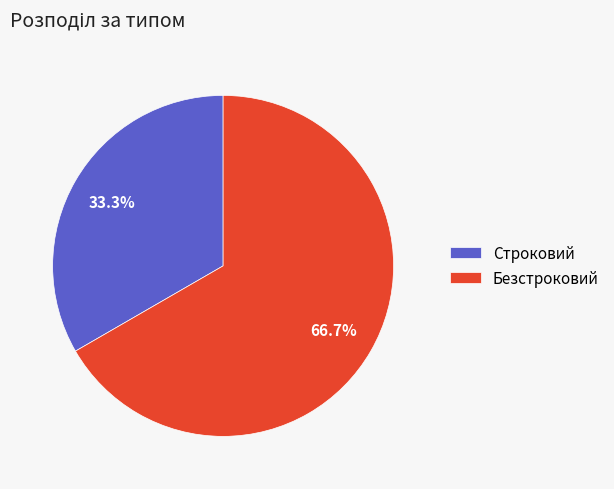

What is the largest slice in the pie chart?

Безстроковий